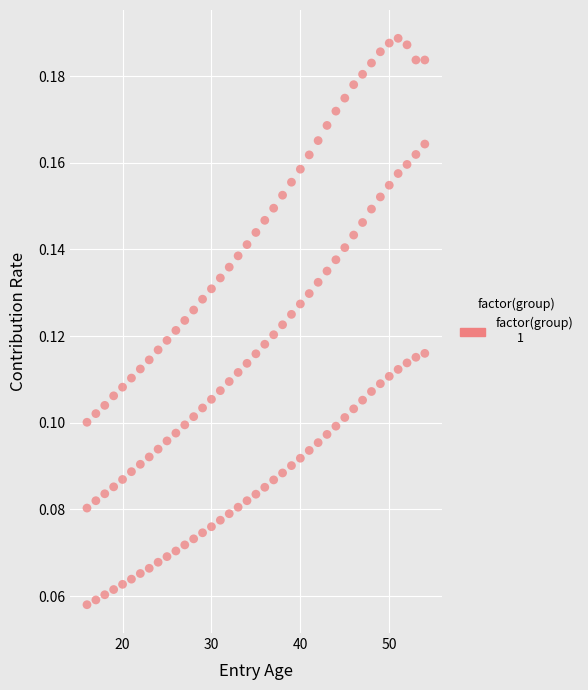

How many points are shown in the scatter plot?

117